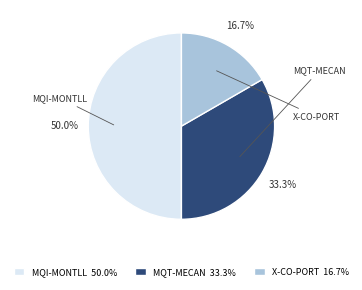

To the nearest percent, what portion does MQI-MONTLL represent?

50%